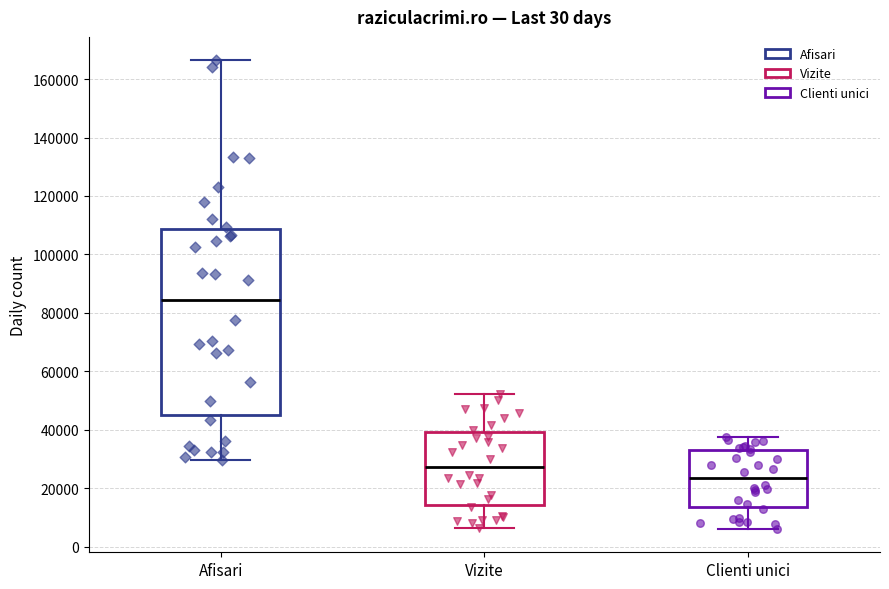

Which box has the highest median line?

Afisari